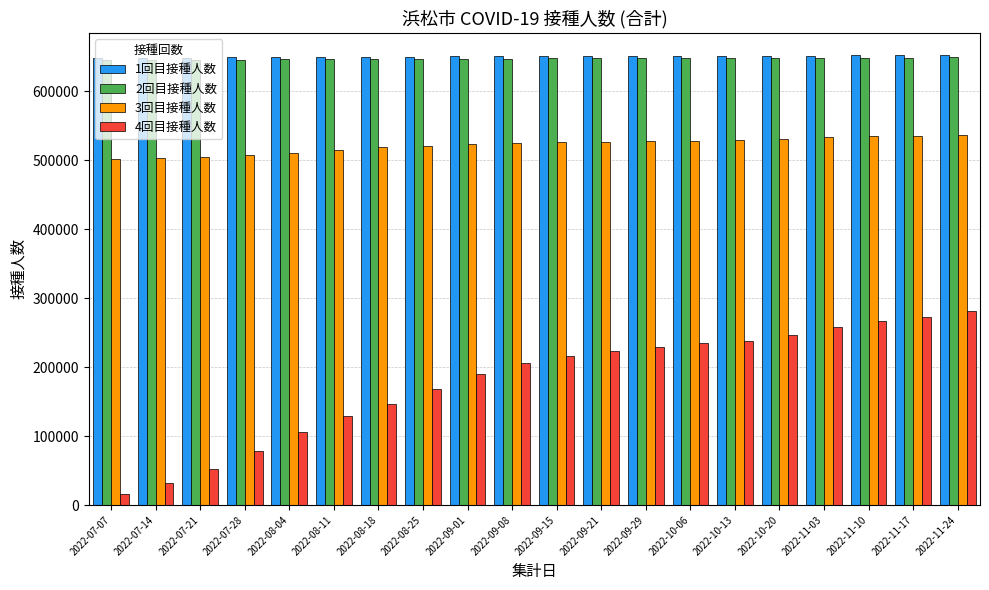

What is the label of the 4th bar from the left?

2022-07-28